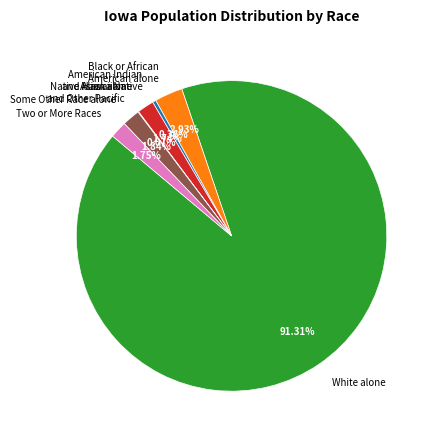

To the nearest percent, what portion does White alone represent?

91%